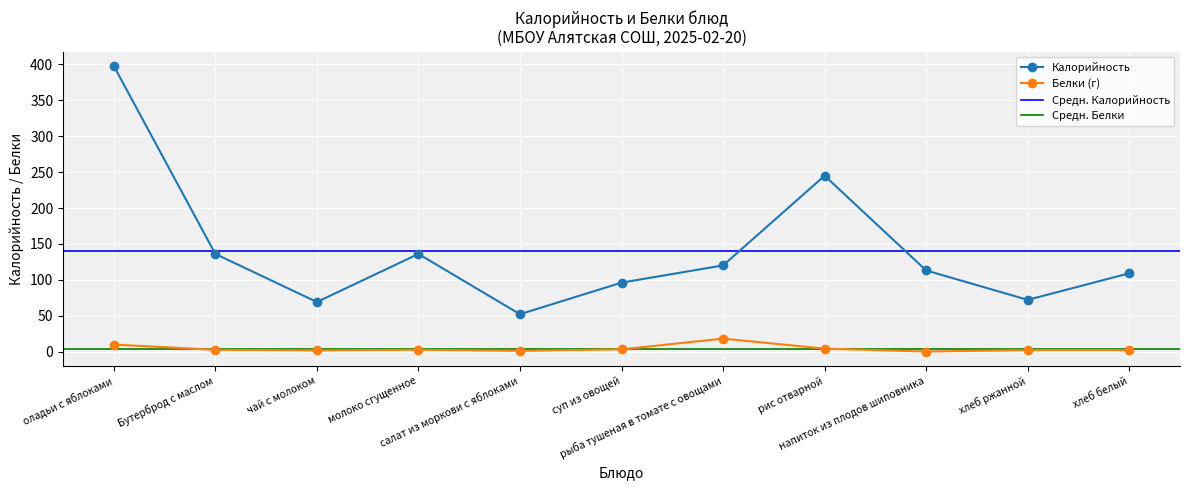

True or false: Калорийность and Белки intersect in this chart.

False